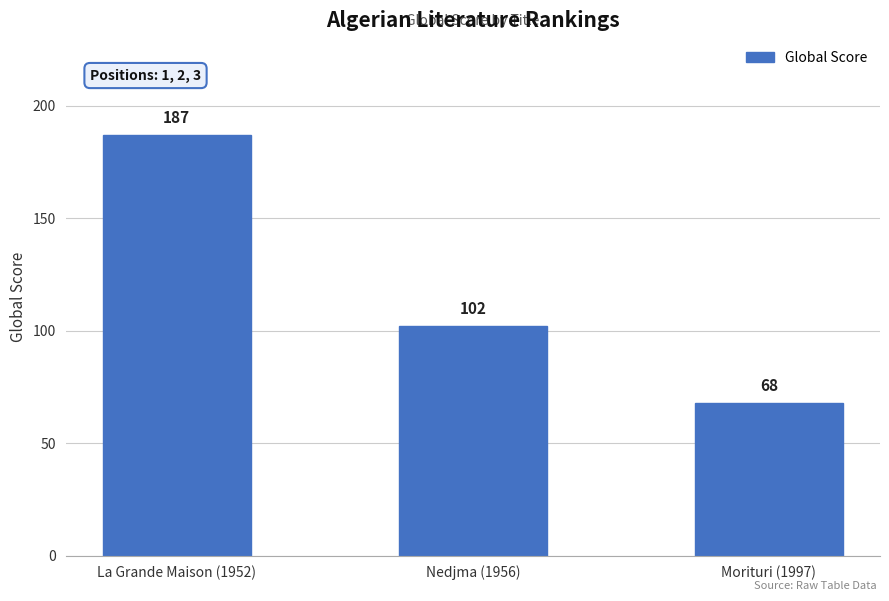

Where is the data nearest to the value 127?

Nedjma (1956)